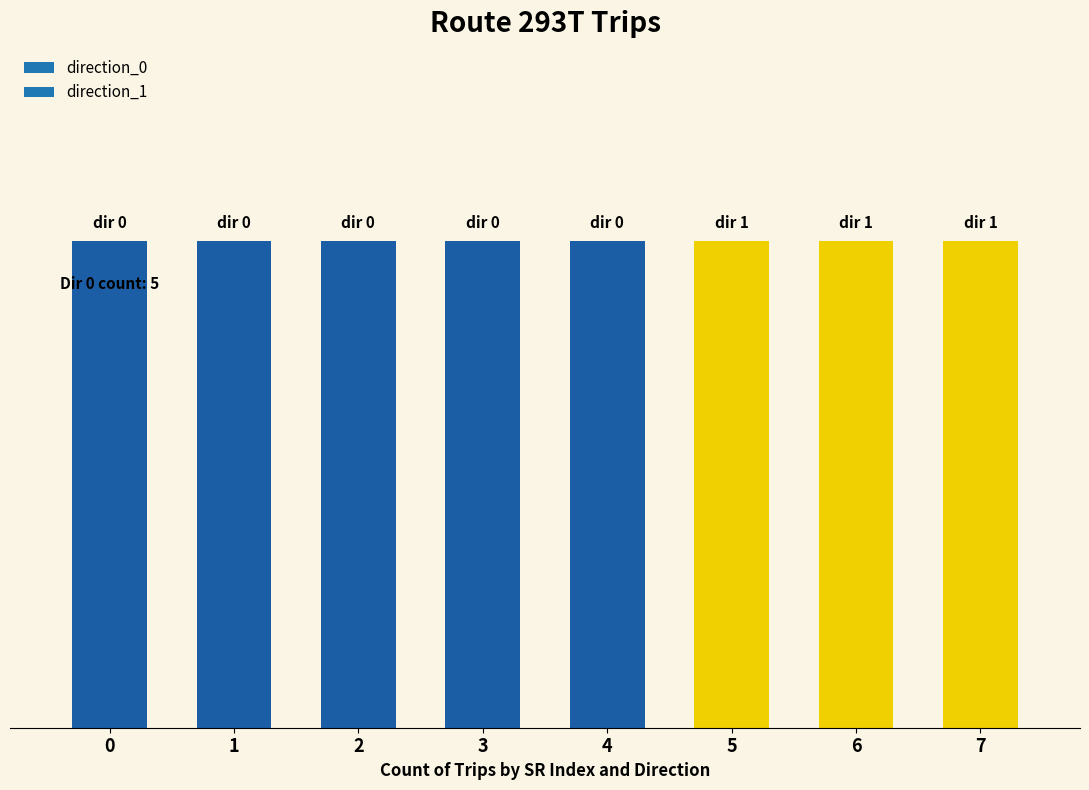

What is the sum of all direction_1 values?

3